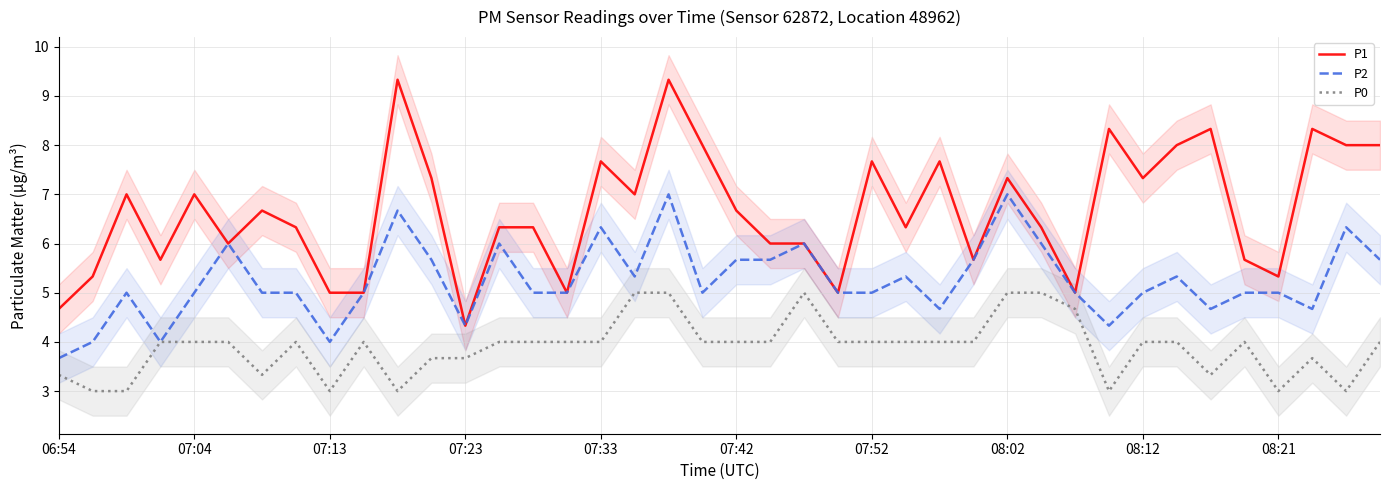

True or false: P0 has a value of 8.2 at 17.

False